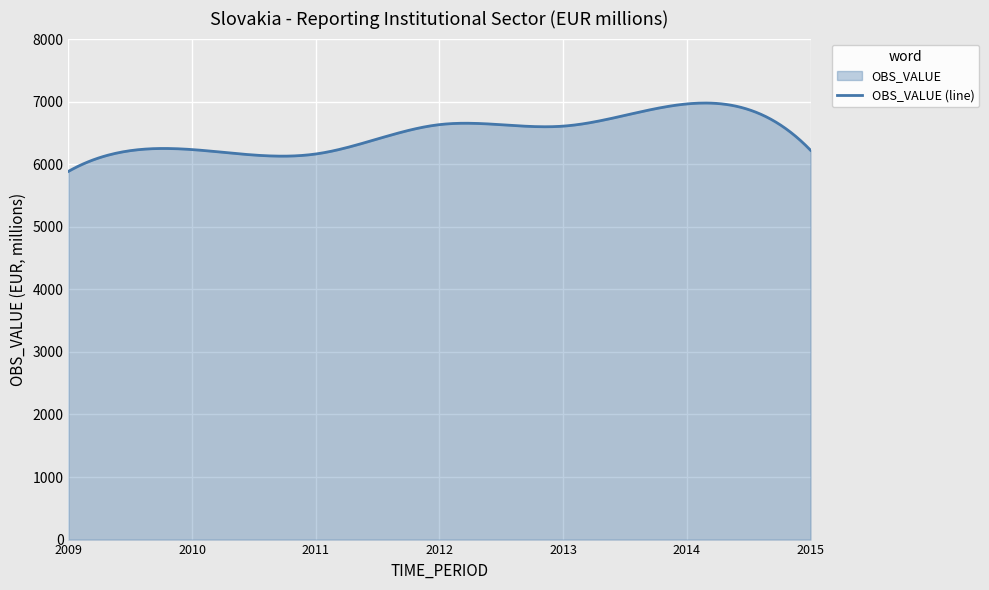

Approximately how many times larger is the value at 2011 compared to 2015?

1.0